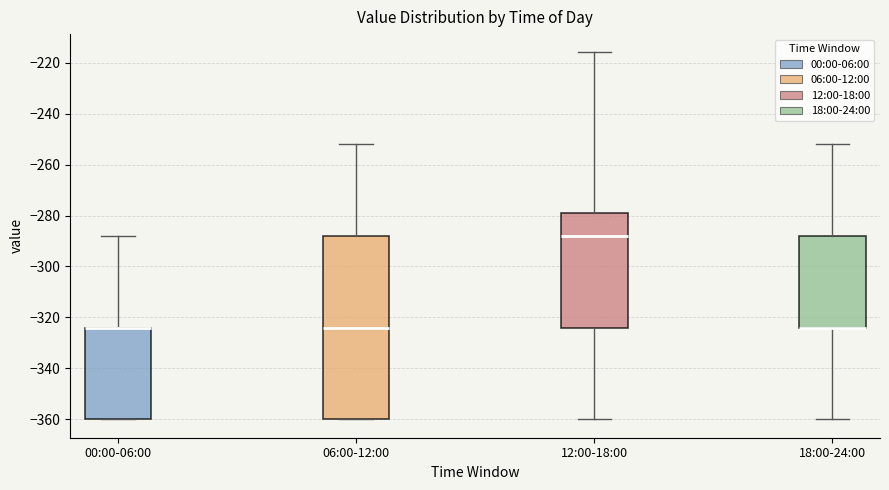

Where is the lower edge of the box for 00:00-06:00 on the y-axis? The values are not printed on the chart, so give them approximately, as read against the axis.

-360